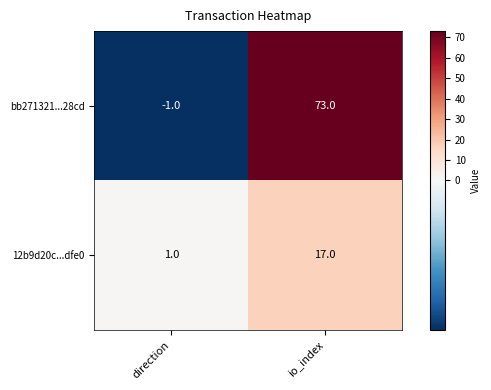

What is the average value of the 12b9d20c...dfe0 series?

9